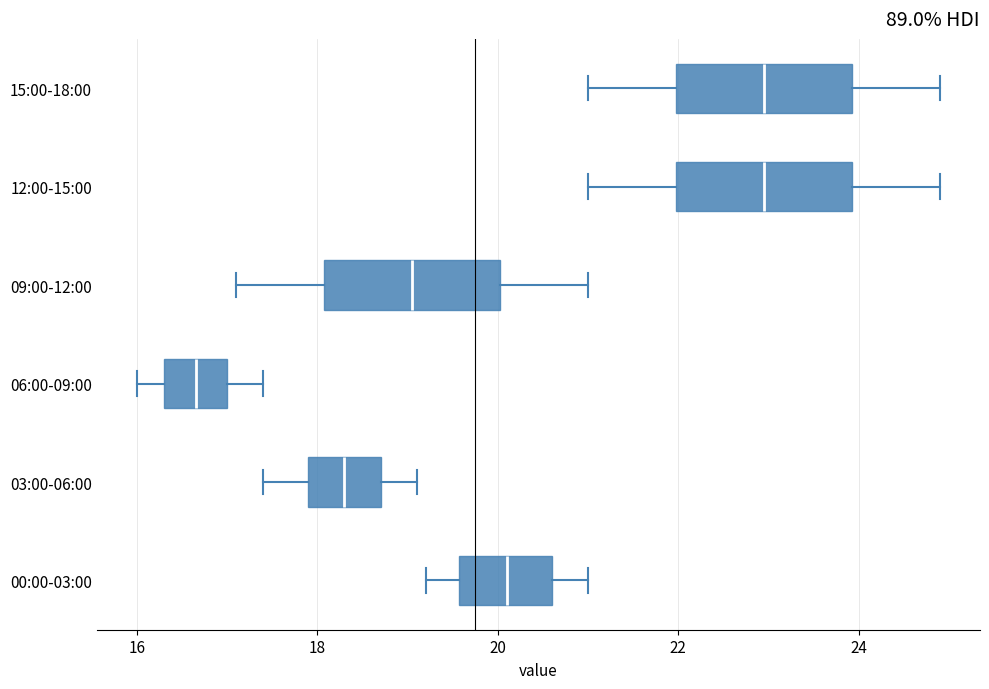

Where does the right whisker of the box for 12:00-15:00 end on the x-axis? The values are not printed on the chart, so give them approximately, as read against the axis.

25.0